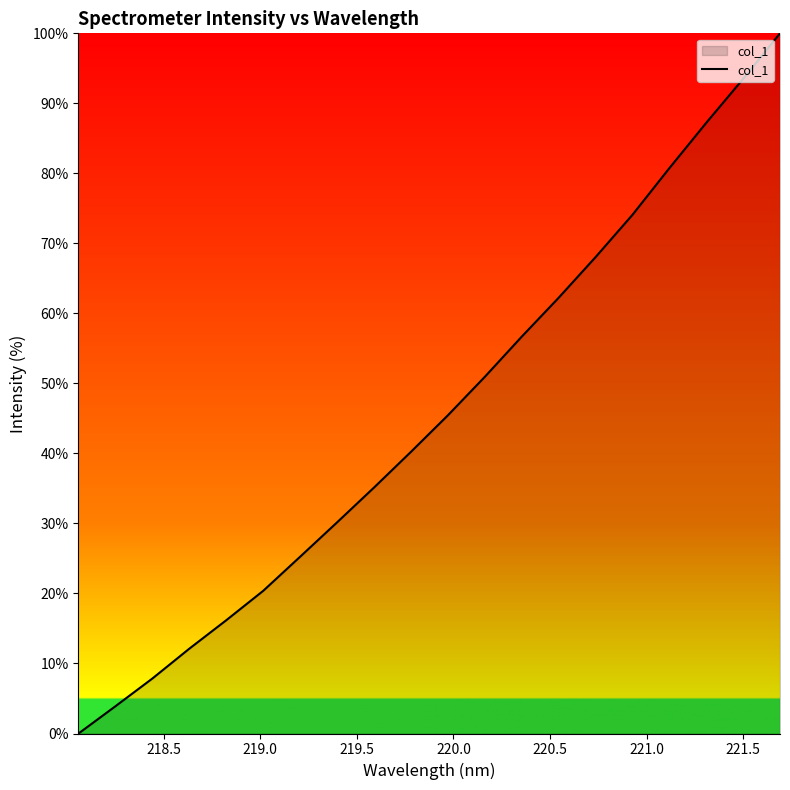

What is the greatest value displayed?

100.0